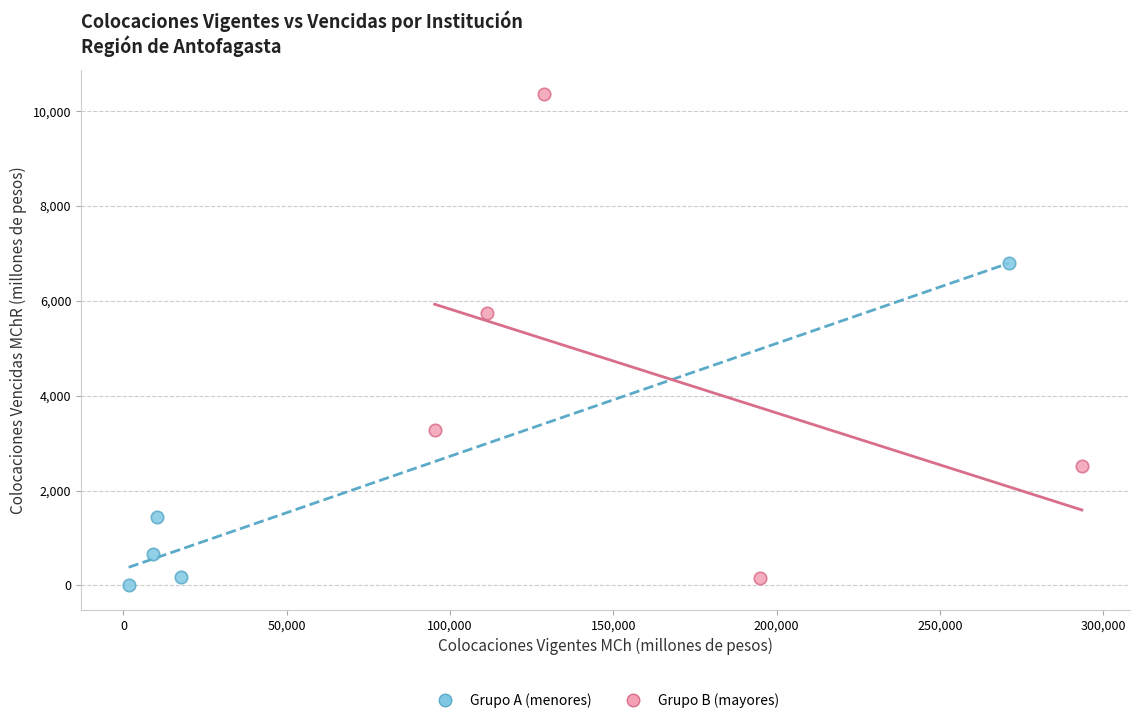

Which series has the widest spread of Y values?

Grupo B (mayores)